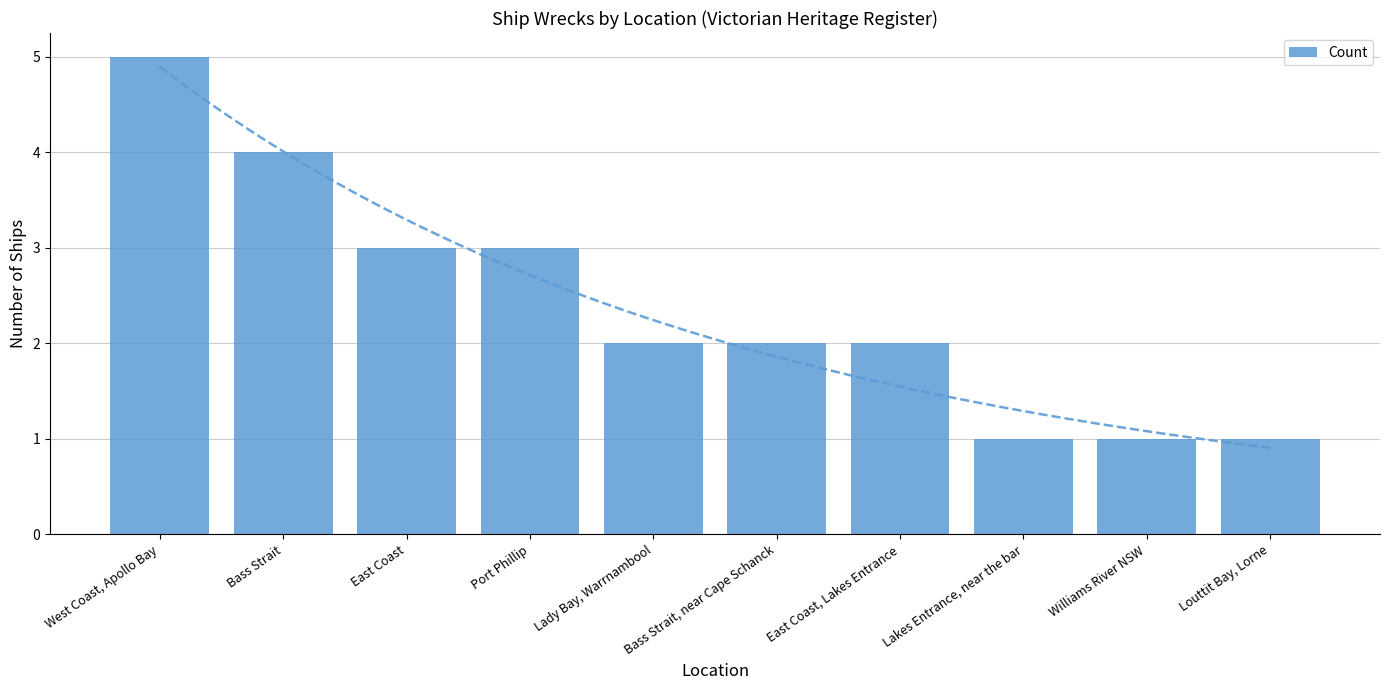

What is the ratio of the value at Williams River NSW to the value at Port Phillip?

0.3